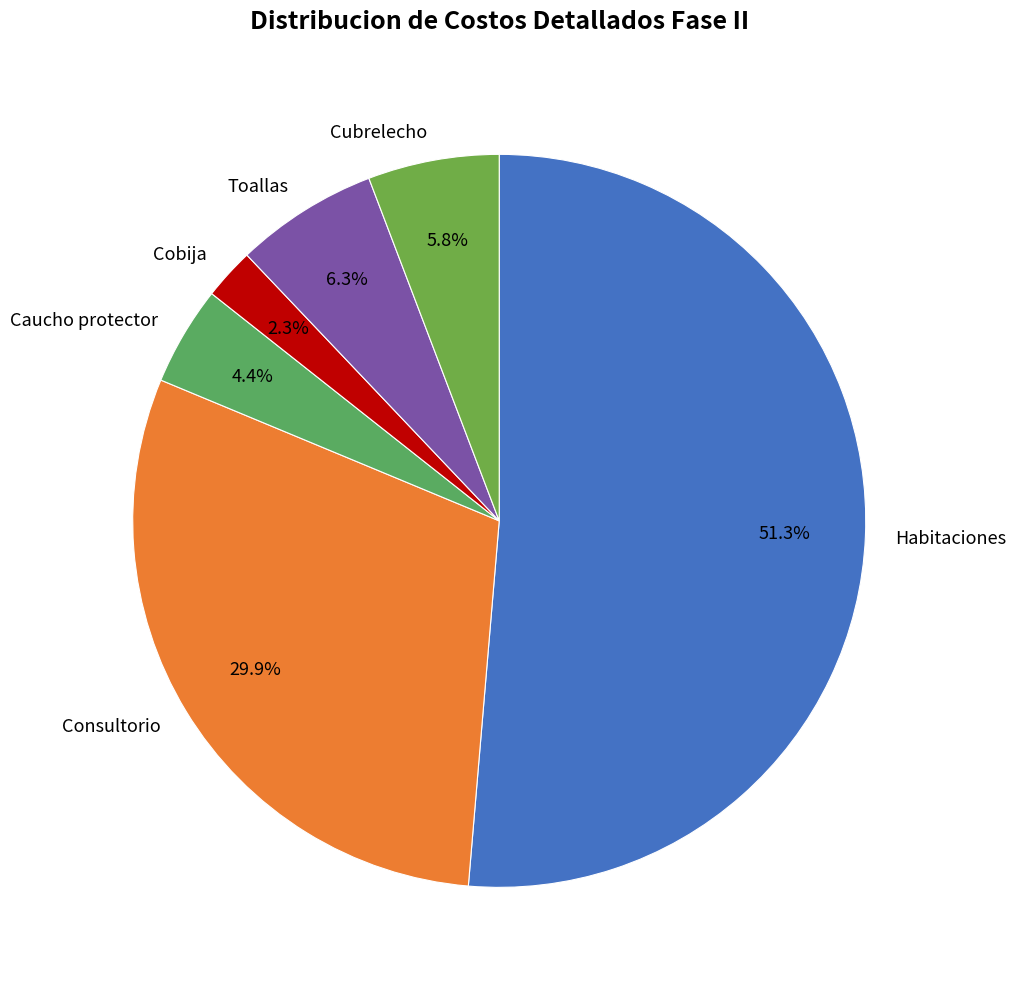

How many slices are in this pie chart?

6